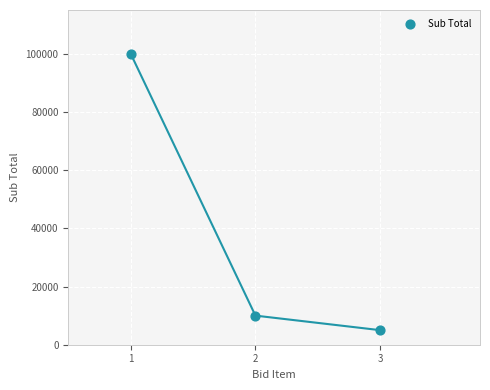

What is the average Y value?

38333